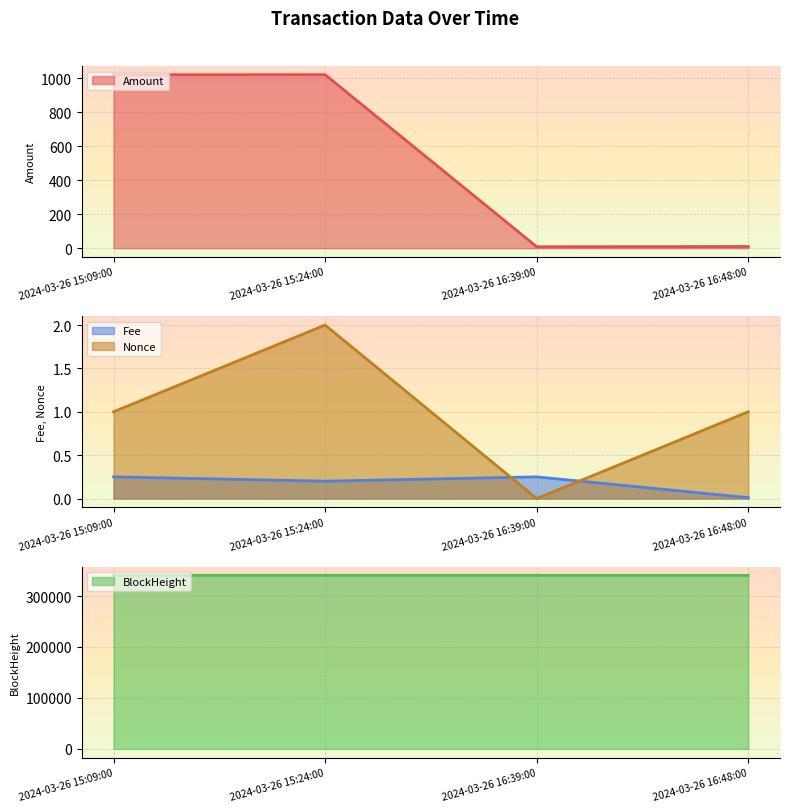

The value of Amount at 2024-03-26 15:09:00 is 646.0. True or false?

False